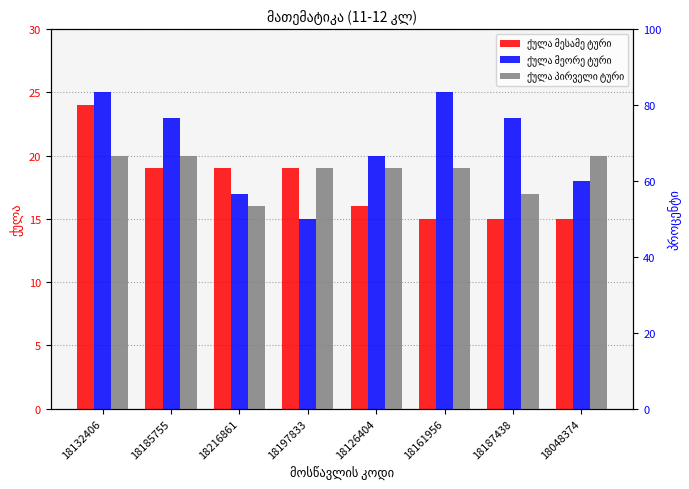

What is the total value across all series at 18126404?

55